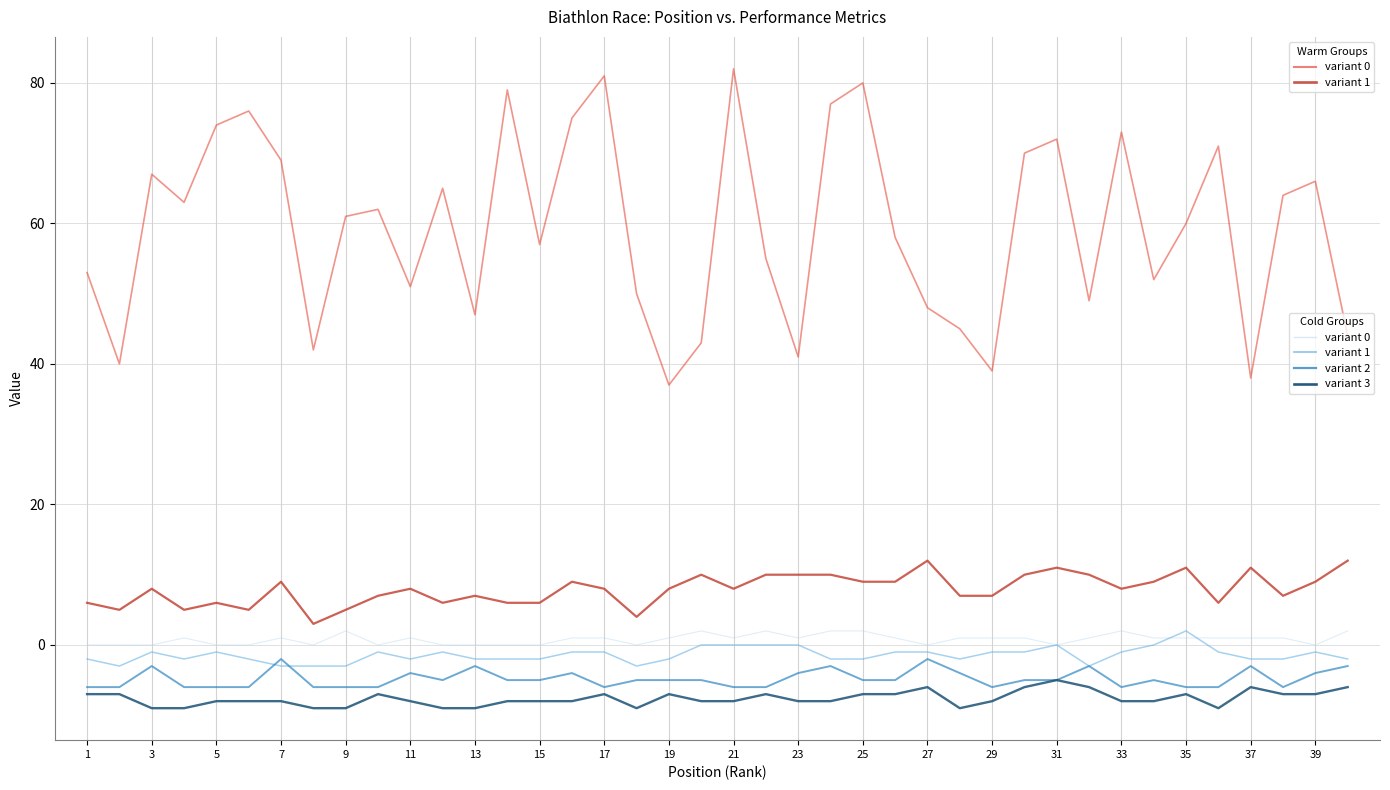

What is the greatest value displayed?

82